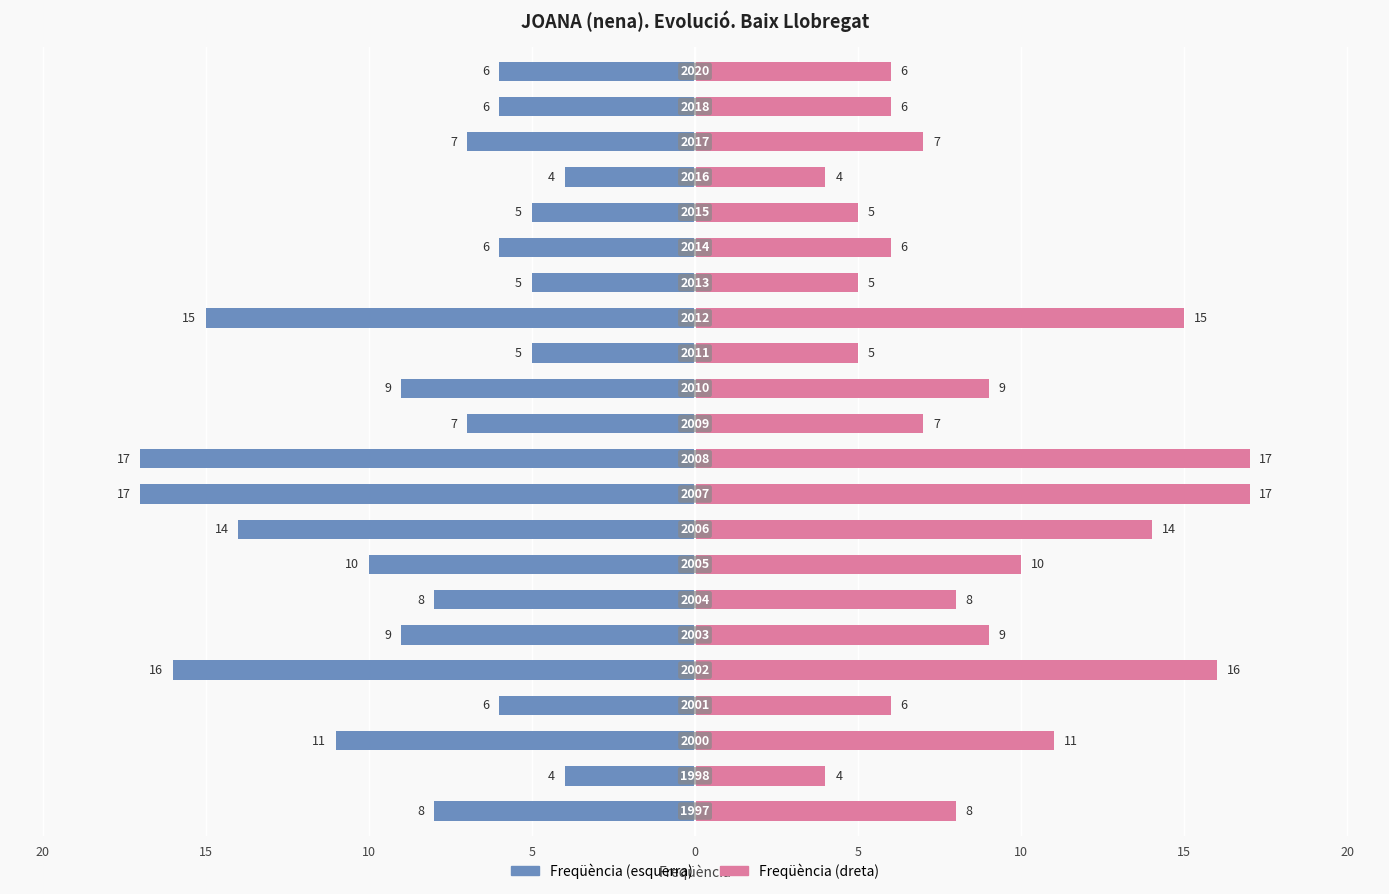

How many data points in Freqüència (esquerra) are above -7?

9